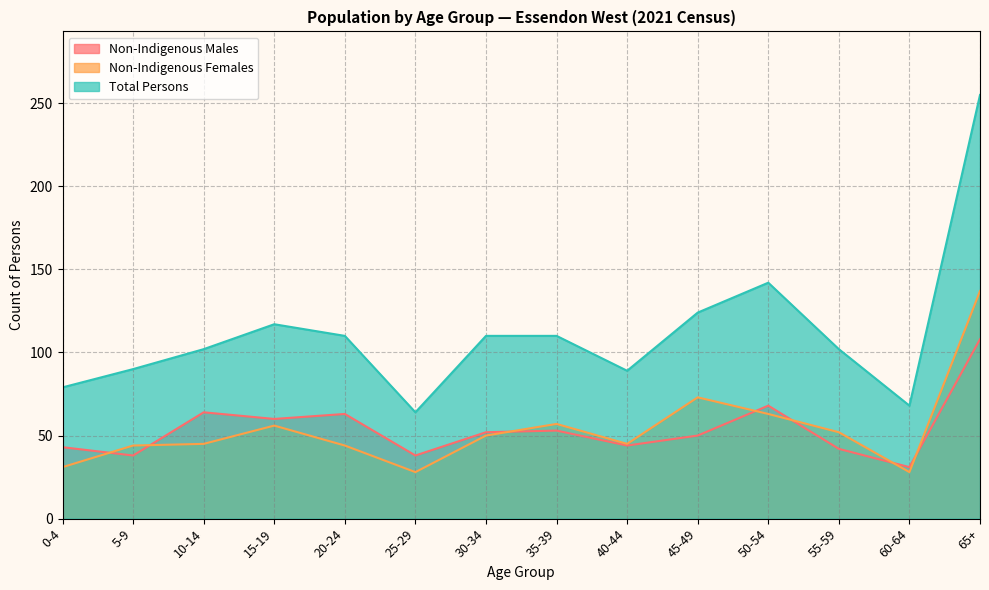

What is the difference between the maximum and second lowest values in the Total Persons series?

187